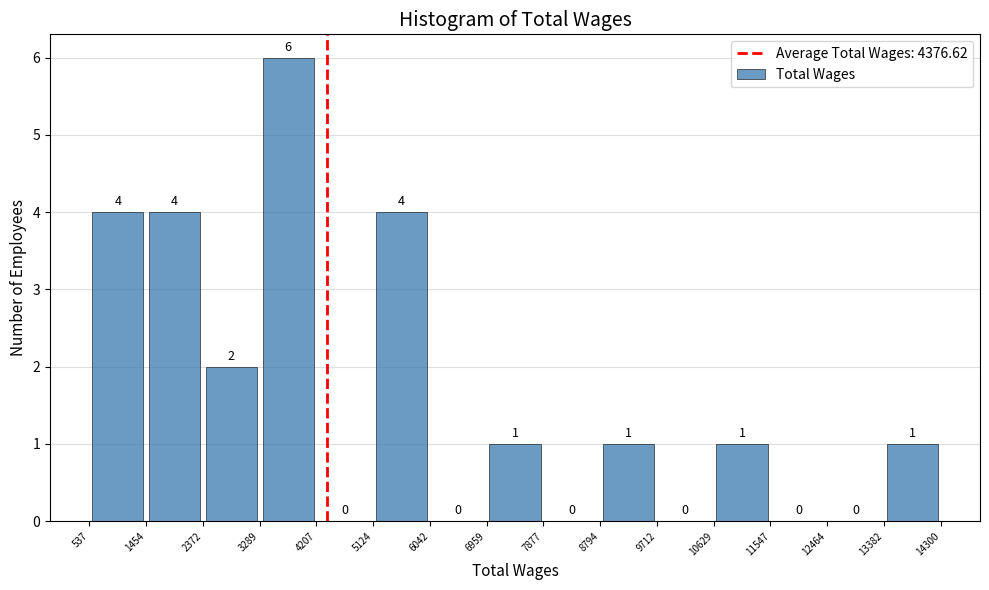

How tall is the bar that spans 6959 to 7877 on the x-axis?

1